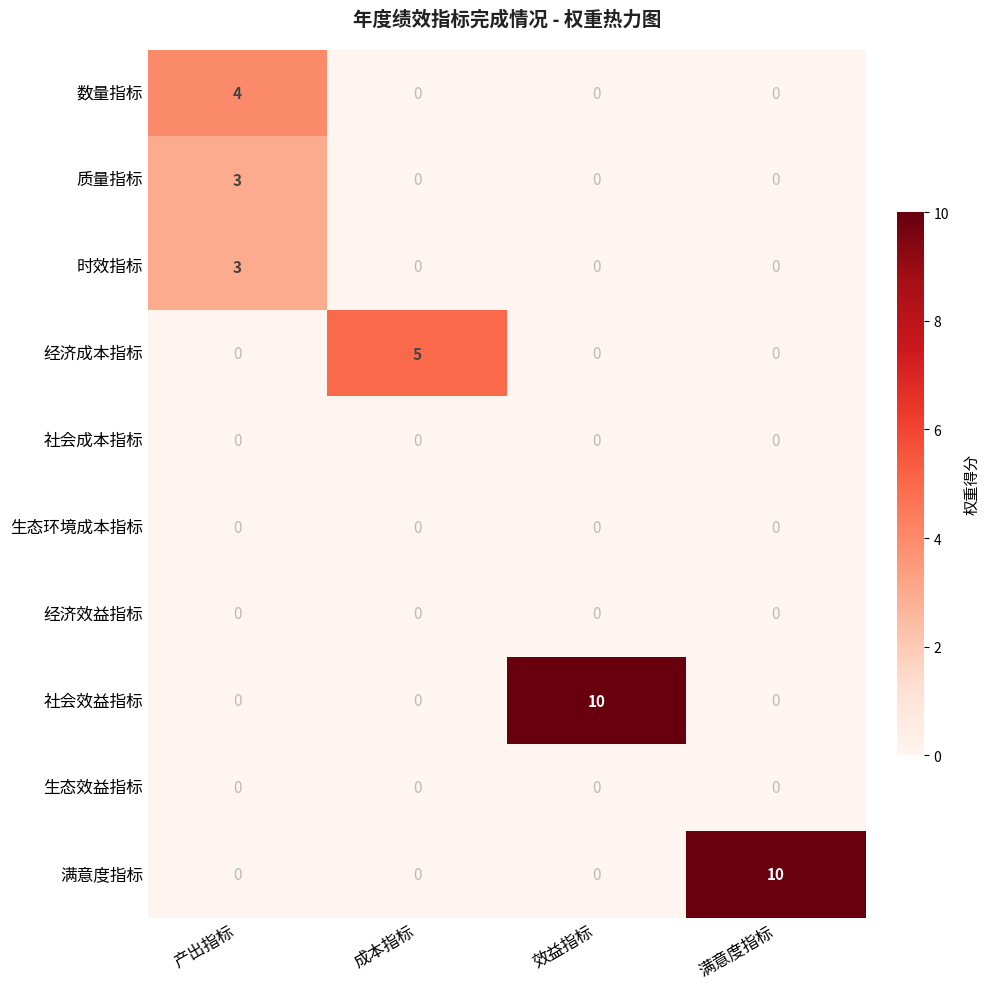

Is the value of 生态环境成本指标 at 产出指标 greater than the value of 社会效益指标 at 效益指标?

No